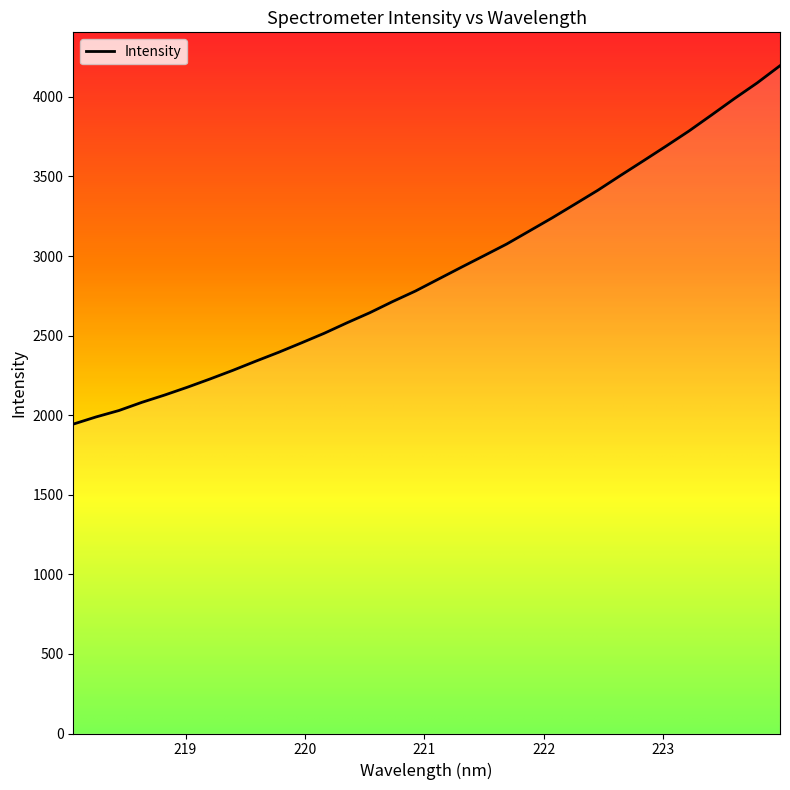

What is the maximum value shown in the chart?

4196.1